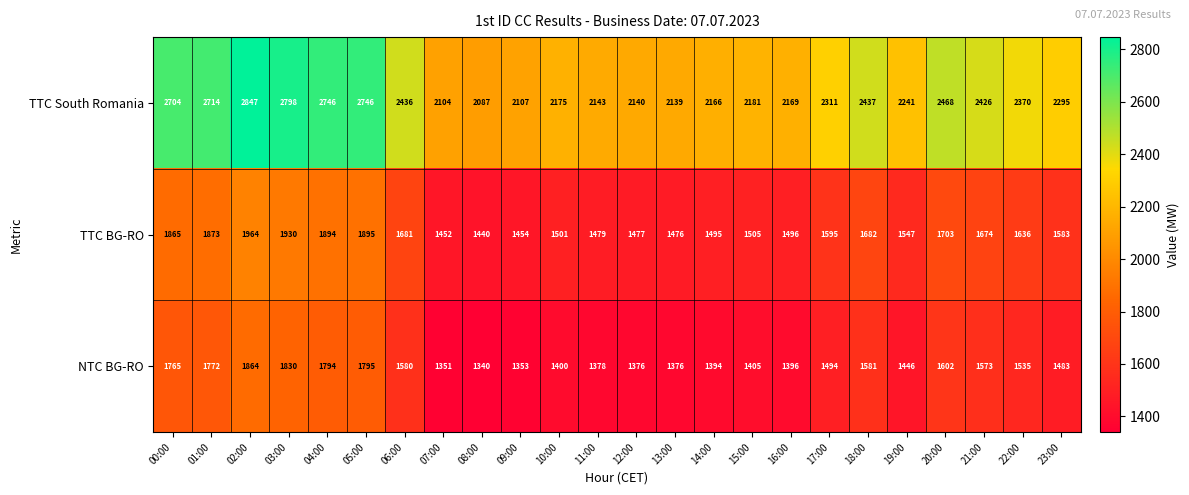

Is it true that TTC South Romania equals 3391 at 12:00?

False